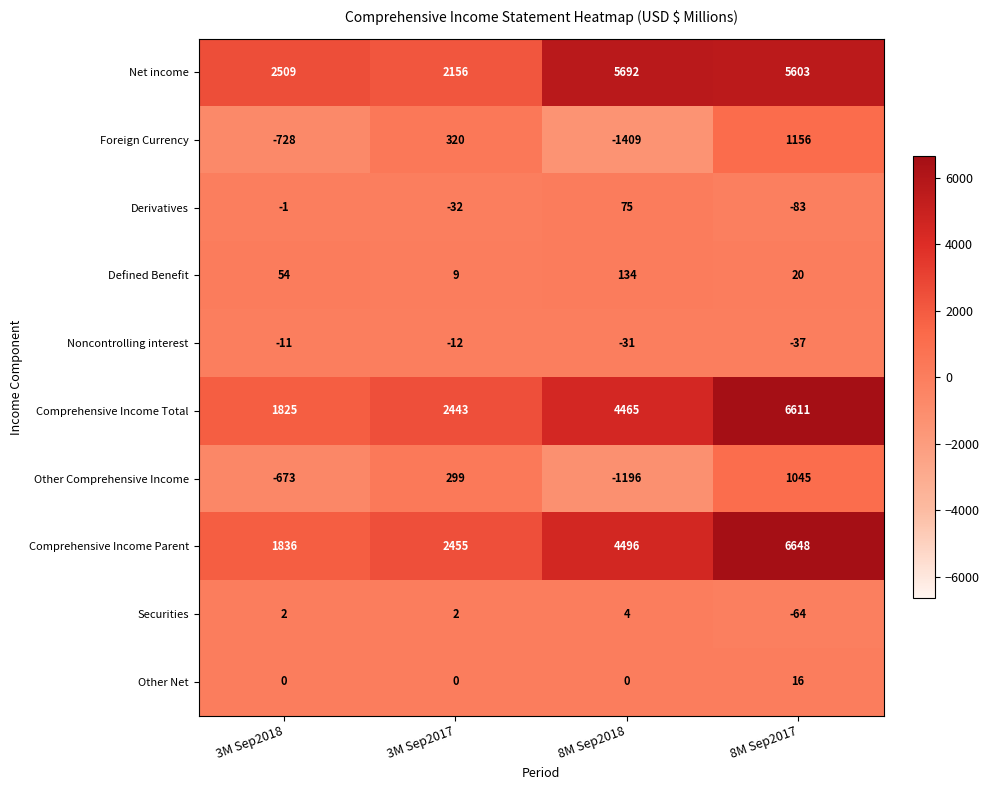

Is the value of Foreign Currency at 8M Sep2017 greater than the value of Other Net at 8M Sep2018?

Yes